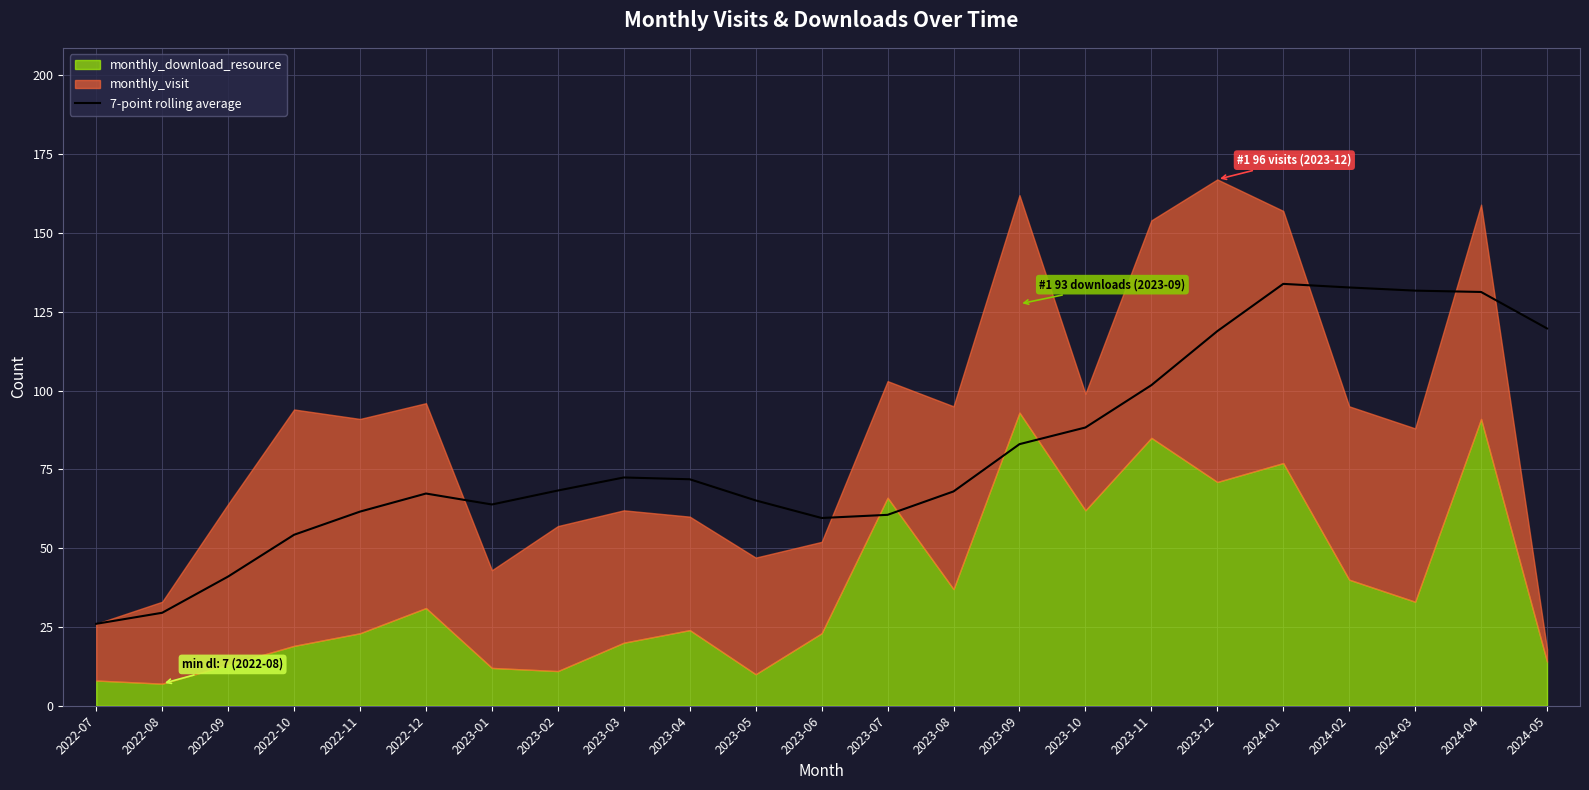

The value at 2022-07 is 11.3. True or false?

False